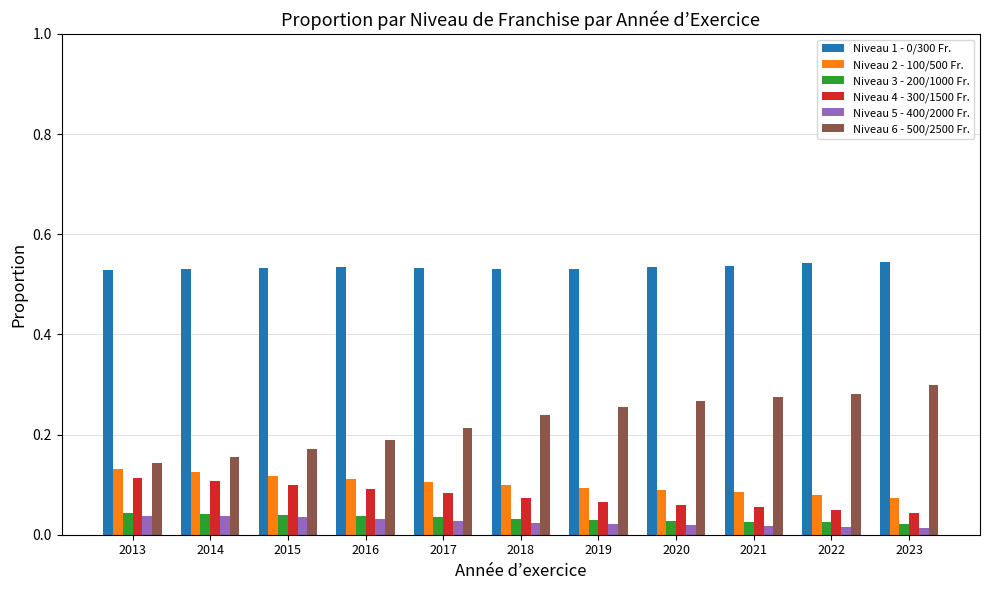

Is the value of Niveau 6 - 500/2500 Fr. at 2020 greater than the value of Niveau 4 - 300/1500 Fr. at 2014?

Yes